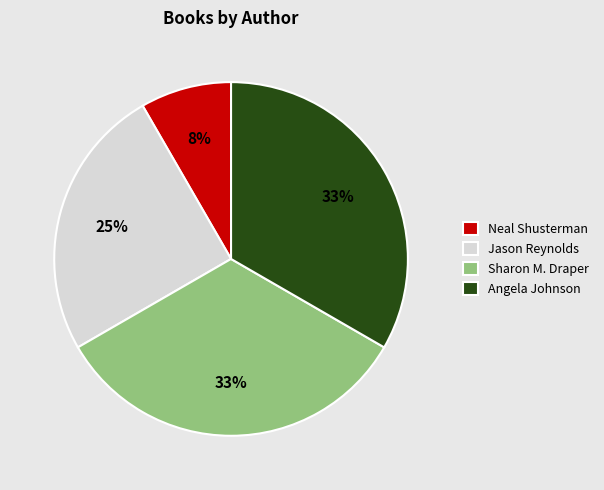

To the nearest percent, what portion does Neal Shusterman represent?

8%